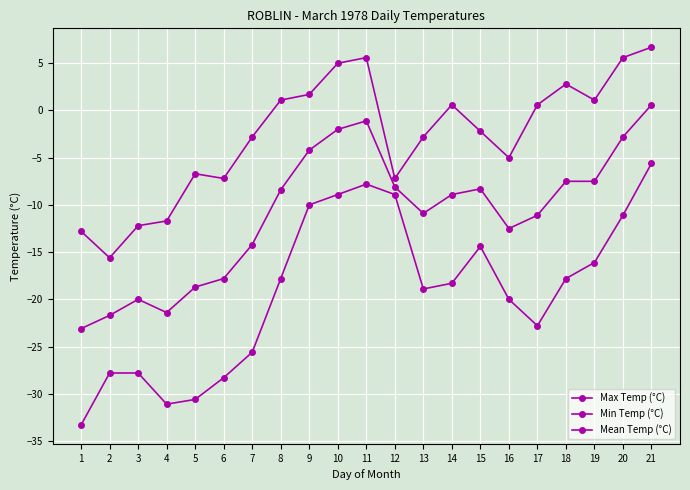

How many series are shown in this chart?

3